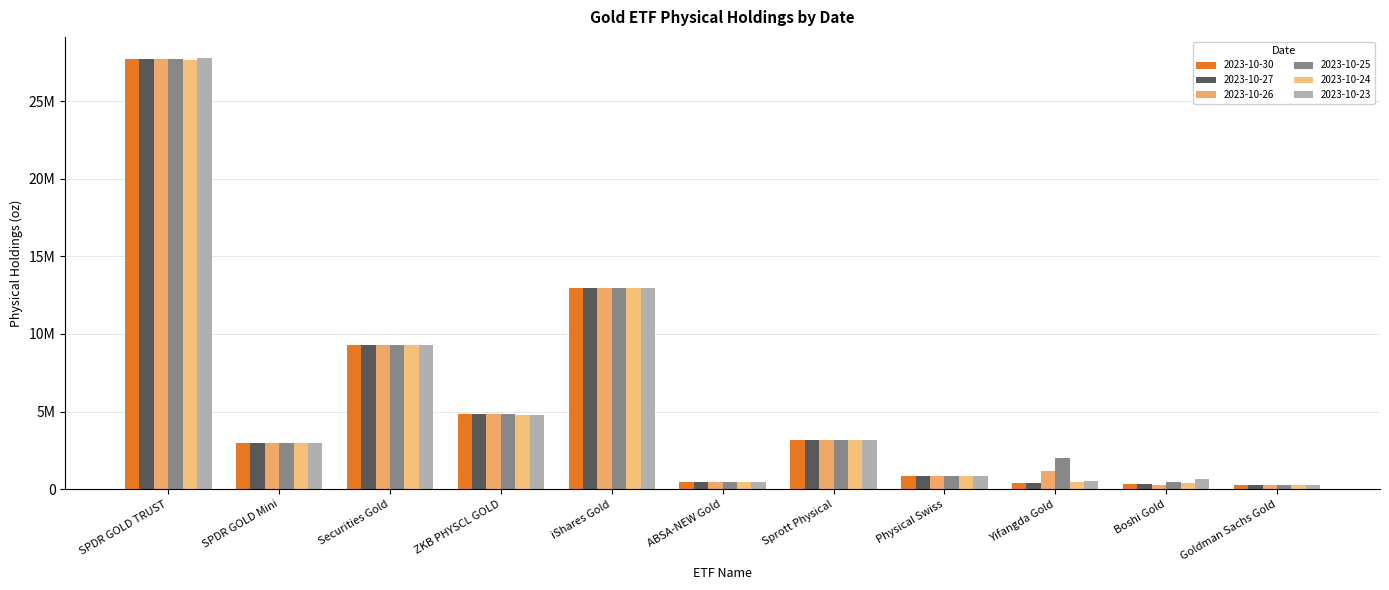

What is the average value of the 2023-10-24 series?

5752061.2